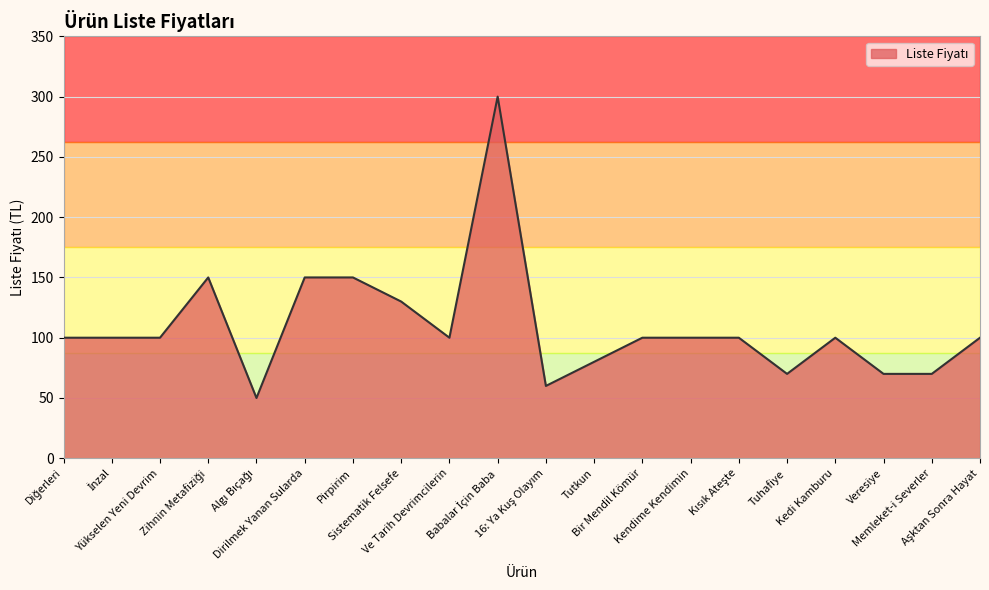

List the labels in order of value, smallest first.

Algı Bıçağı, 16: Ya Kuş Olayım, Tuhafiye, Veresiye, Memleket-i Severler, Tutkun, Diğerleri, İnzal, Yükselen Yeni Devrim, Ve Tarih Devrimcilerin, Bir Mendil Kömür, Kendime Kendimin, Kısık Ateşte, Kedi Kamburu, Aşktan Sonra Hayat, Sistematik Felsefe, Zihnin Metafiziği, Dirilmek Yanan Sularda, Pirpirim, Babalar İçin Baba